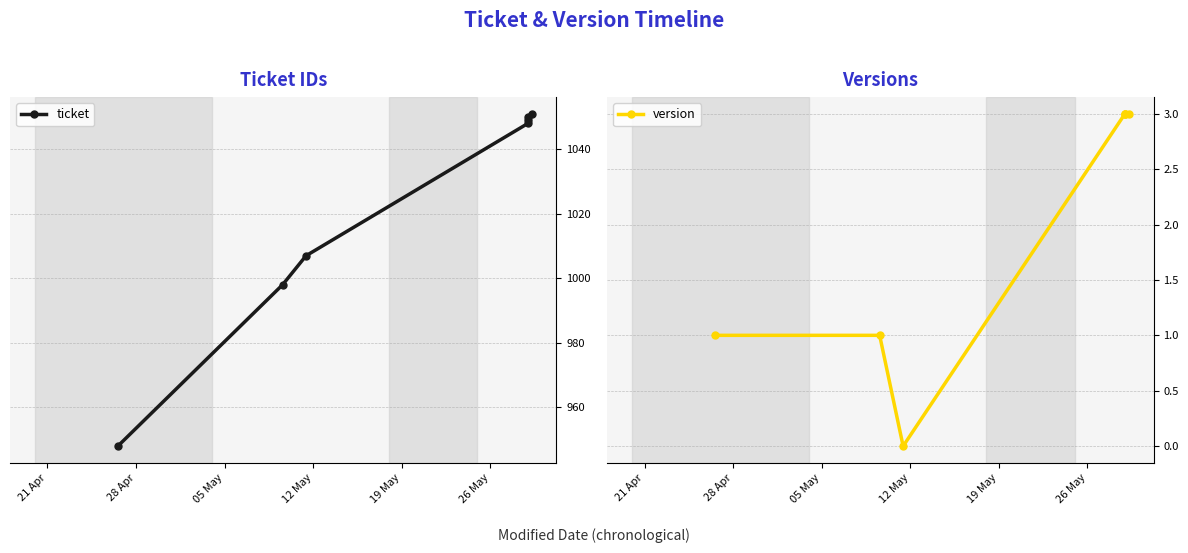

How many values in version are above zero?

6